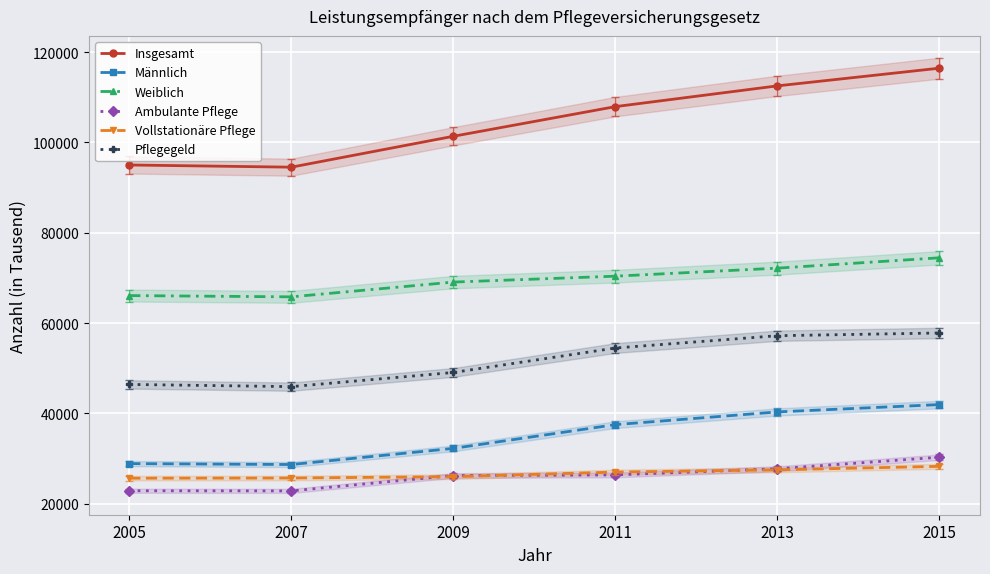

True or false: Männlich has a value of 37529 at 2011.

True